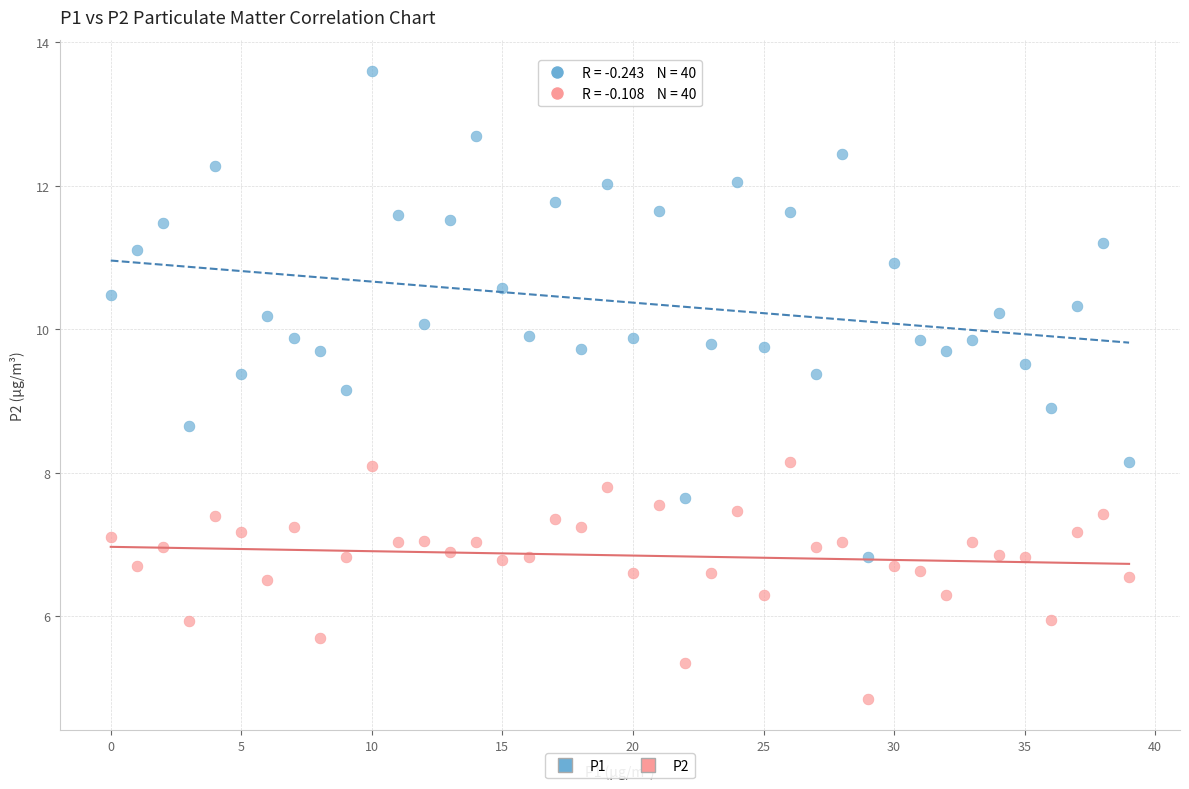

What are all the series names shown in the legend?

P1, P2